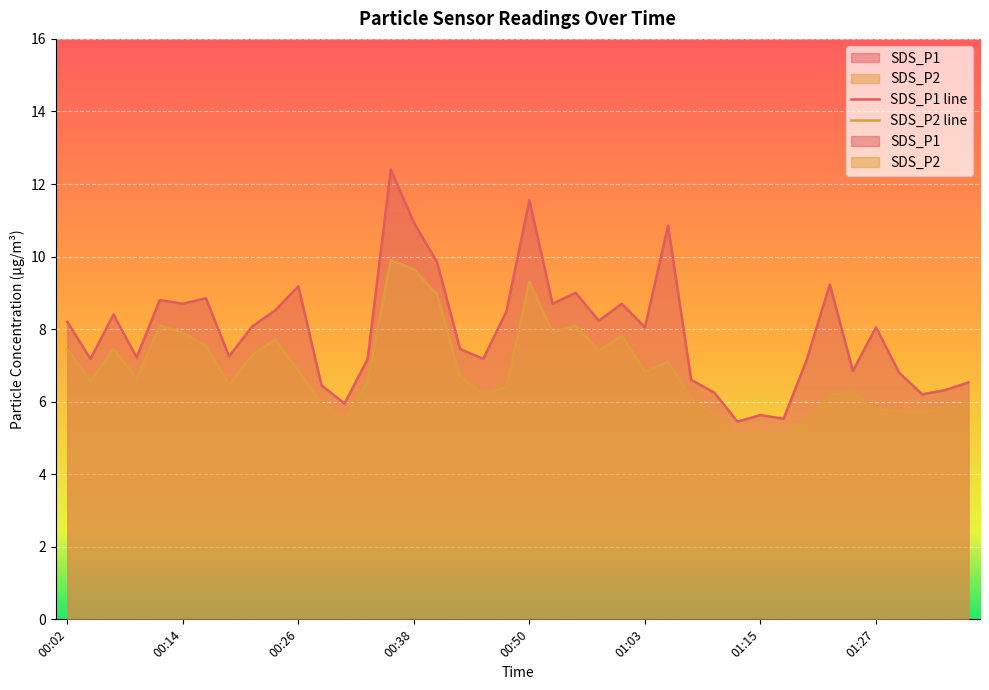

What is the label of the 5th point from the right?

01:27